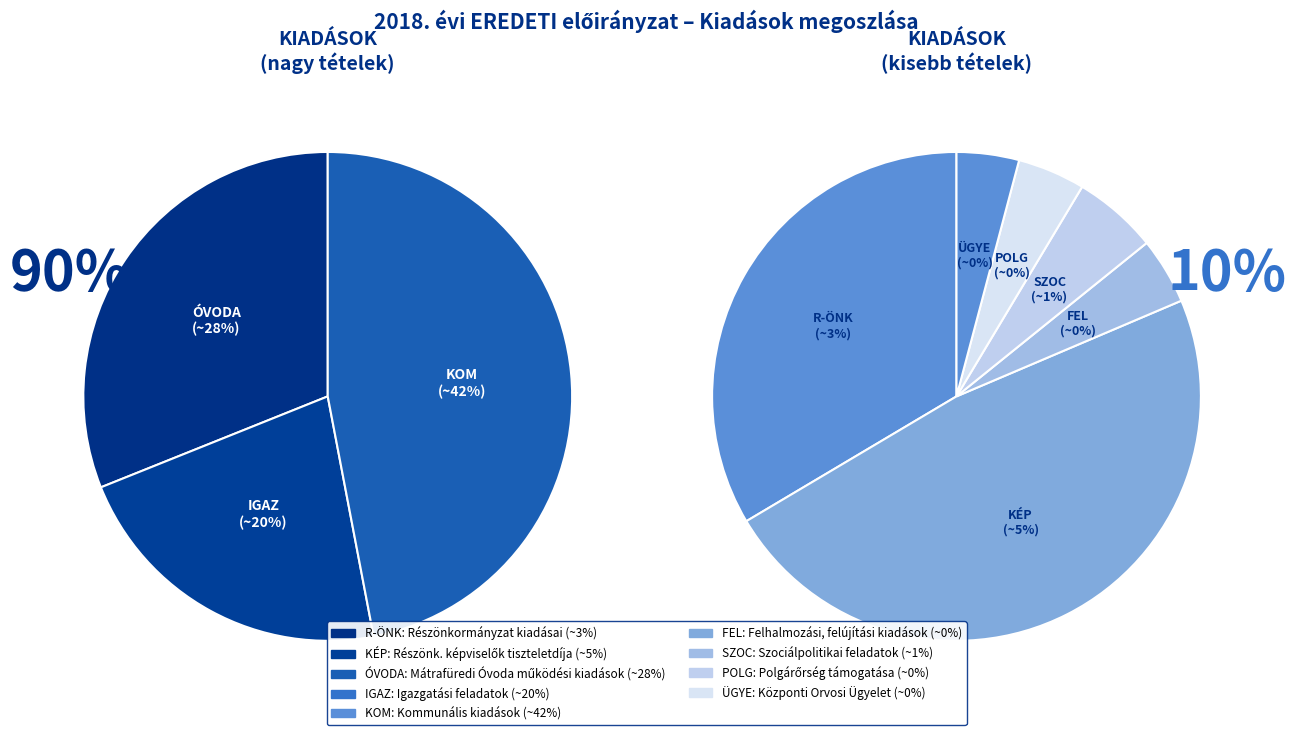

To the nearest percent, what is the average slice percentage?

11%